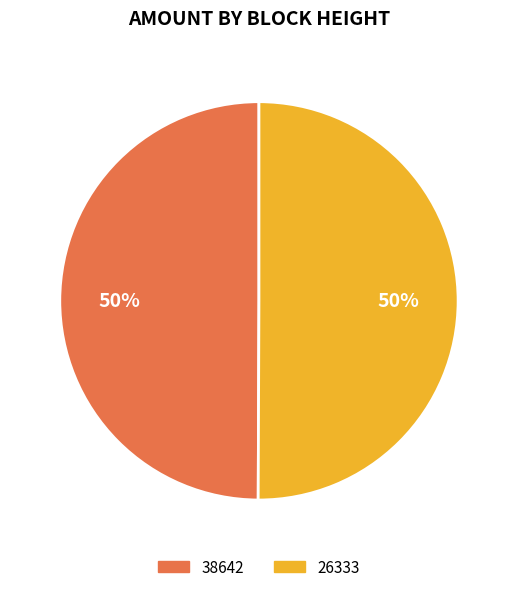

True or false: 26333 accounts for 59% of the total.

False